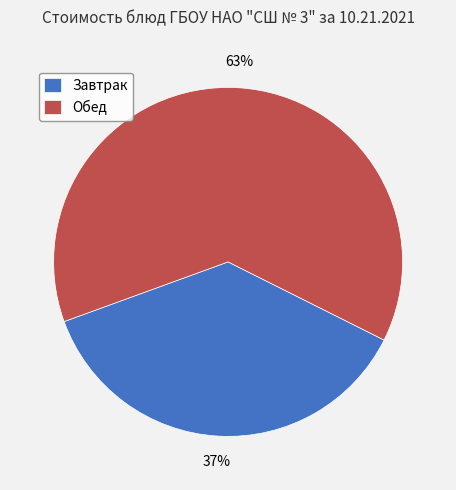

Which slice is the smallest?

Завтрак